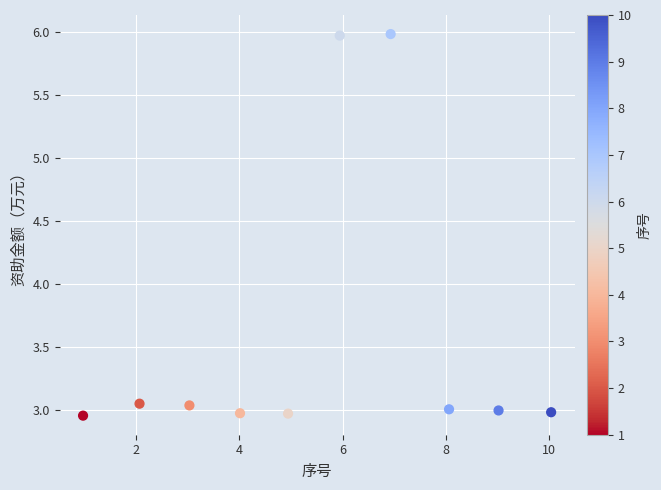

What is the range of X values (max minus min)?

9.1